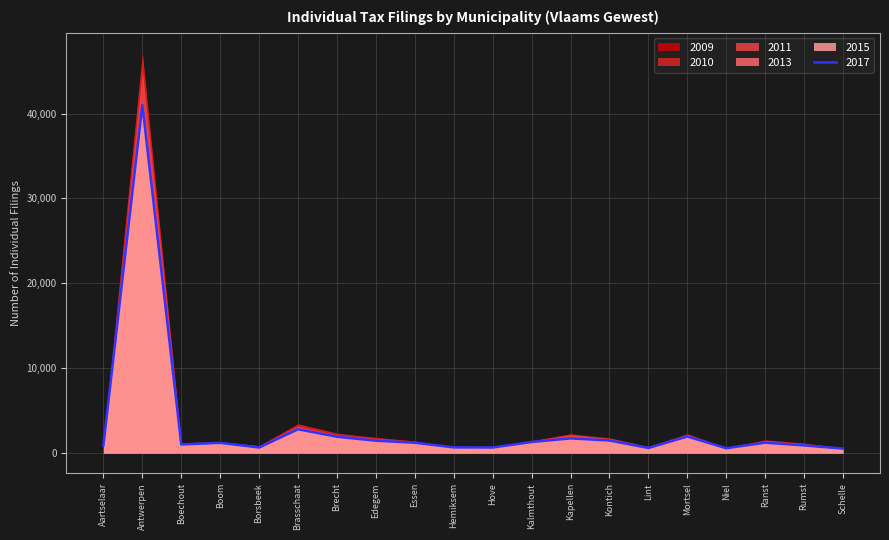

Which series has the largest range (max minus min)?

2010